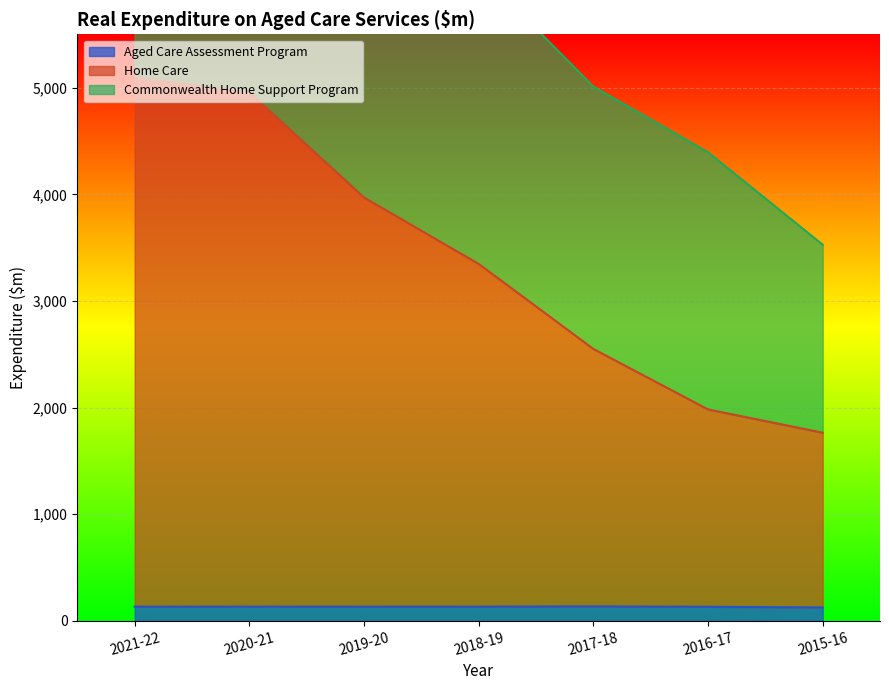

What is the difference between the maximum and second lowest values in the Aged Care Assessment Program series?

3.4